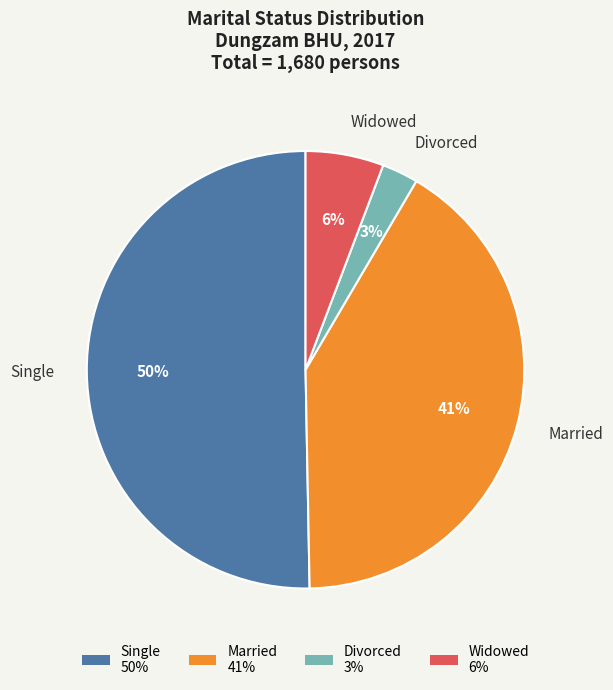

Do Single 50% and Married 41% together represent more than half of the pie?

Yes